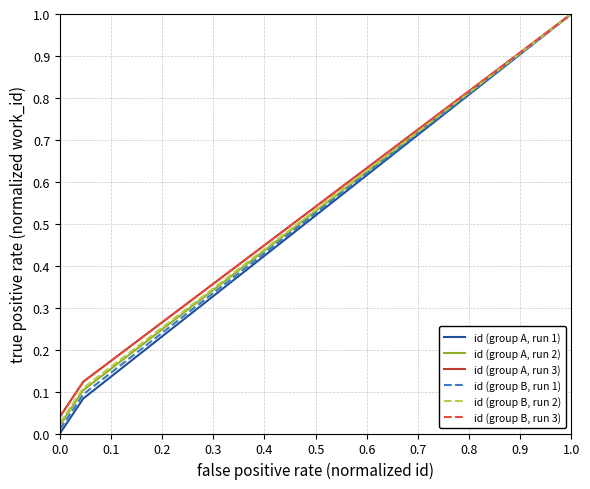

The value of id (group A, run 2) at 0.0 is 0.0. True or false?

False